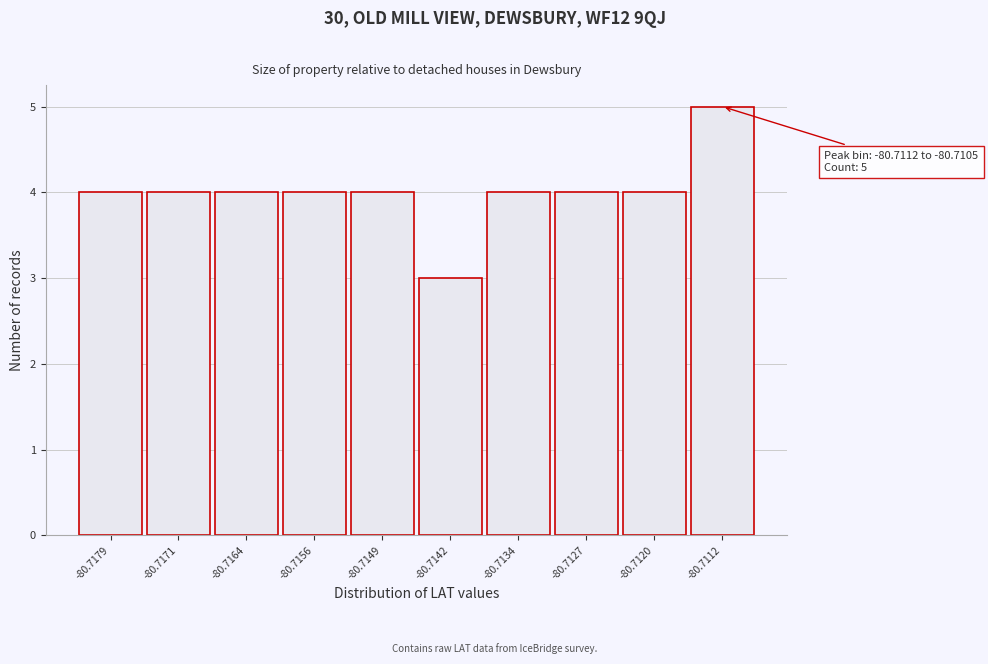

Reading right to left, what are all the values shown in this chart?

5	4	4	4	3	4	4	4	4	4